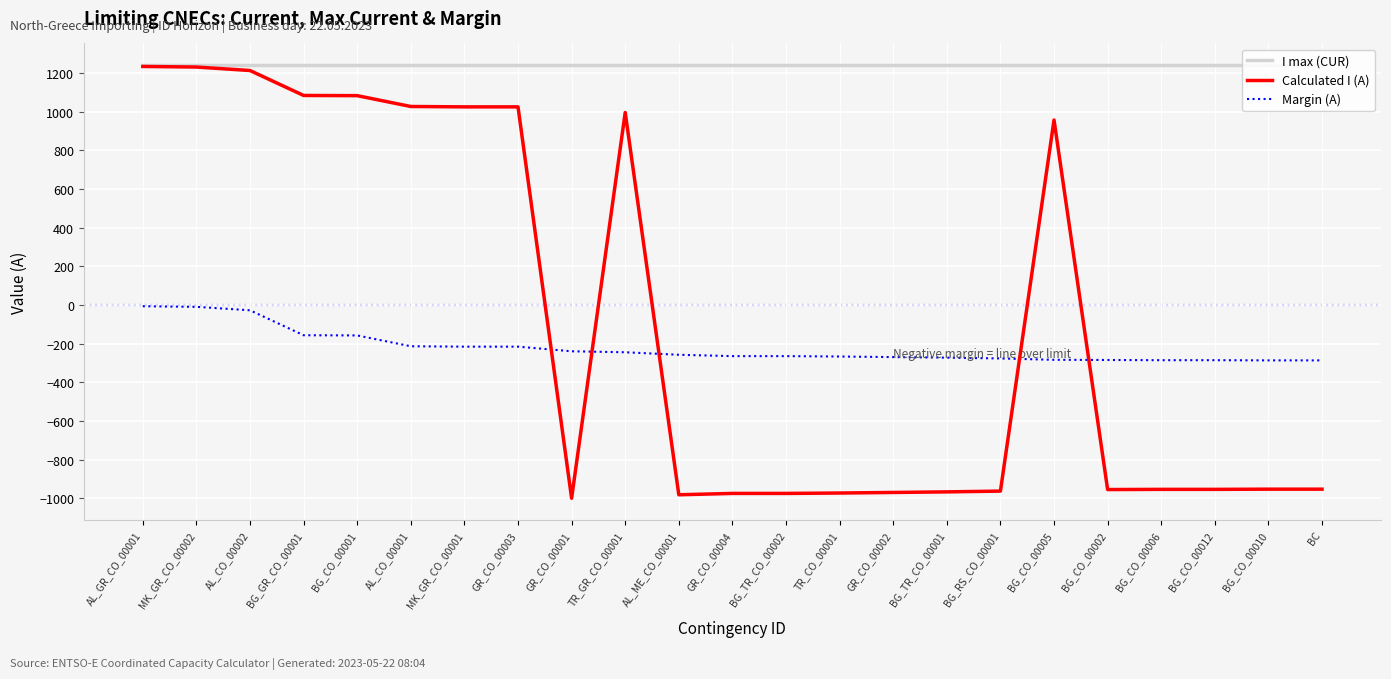

At BG_TR_CO_00001, list the series in order from smallest to largest.

Calculated I (A), Margin (A), I max (CUR)